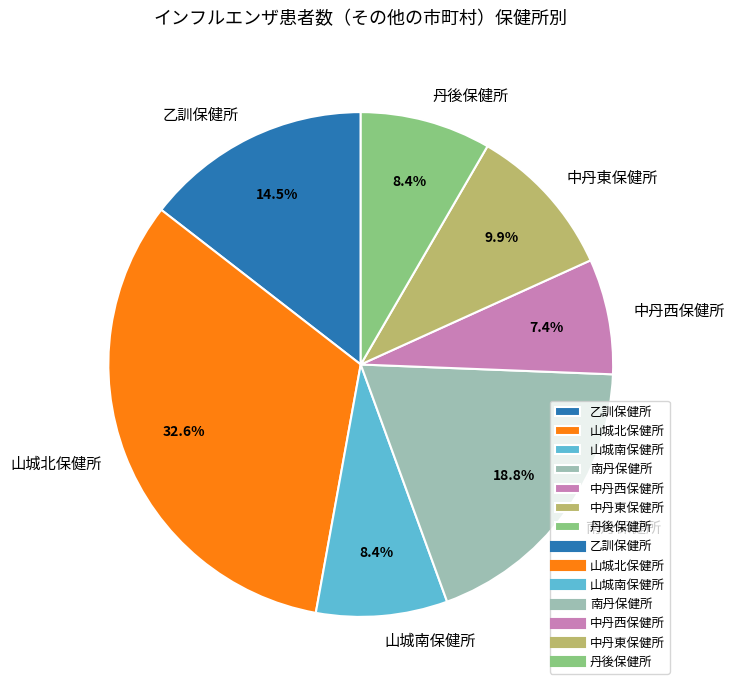

Does 中丹西保健所 represent more than half of the total?

No